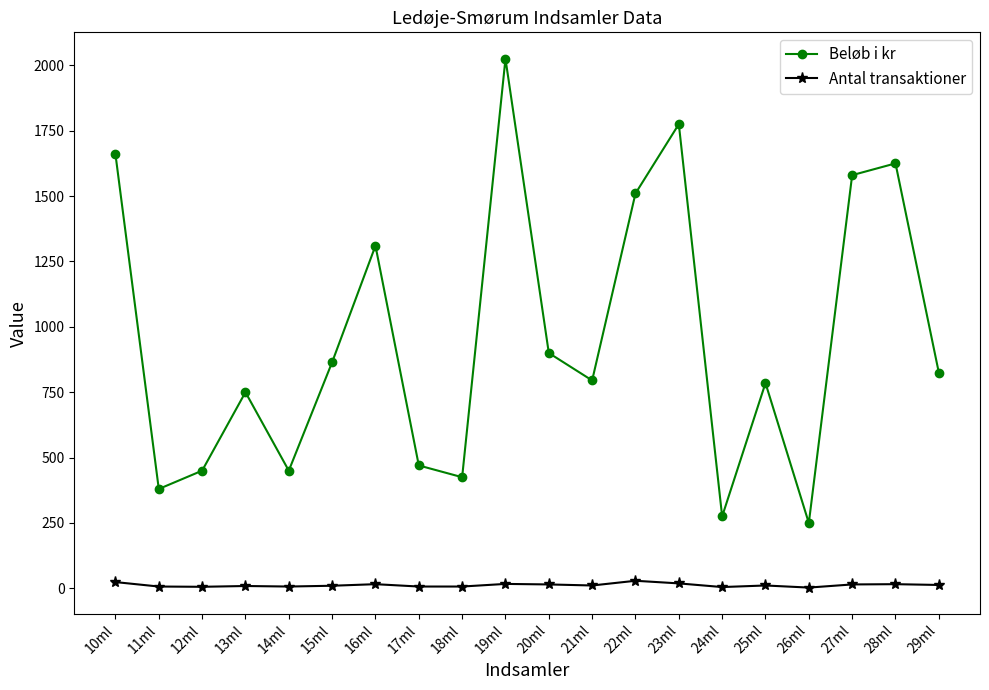

What is the lowest value of the Beløb i kr series?

250.0